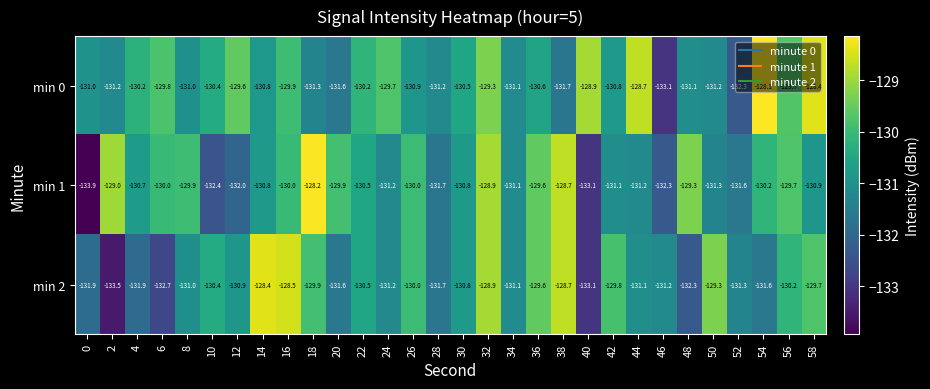

True or false: min 0 has a value of -54.4 at 0.

False